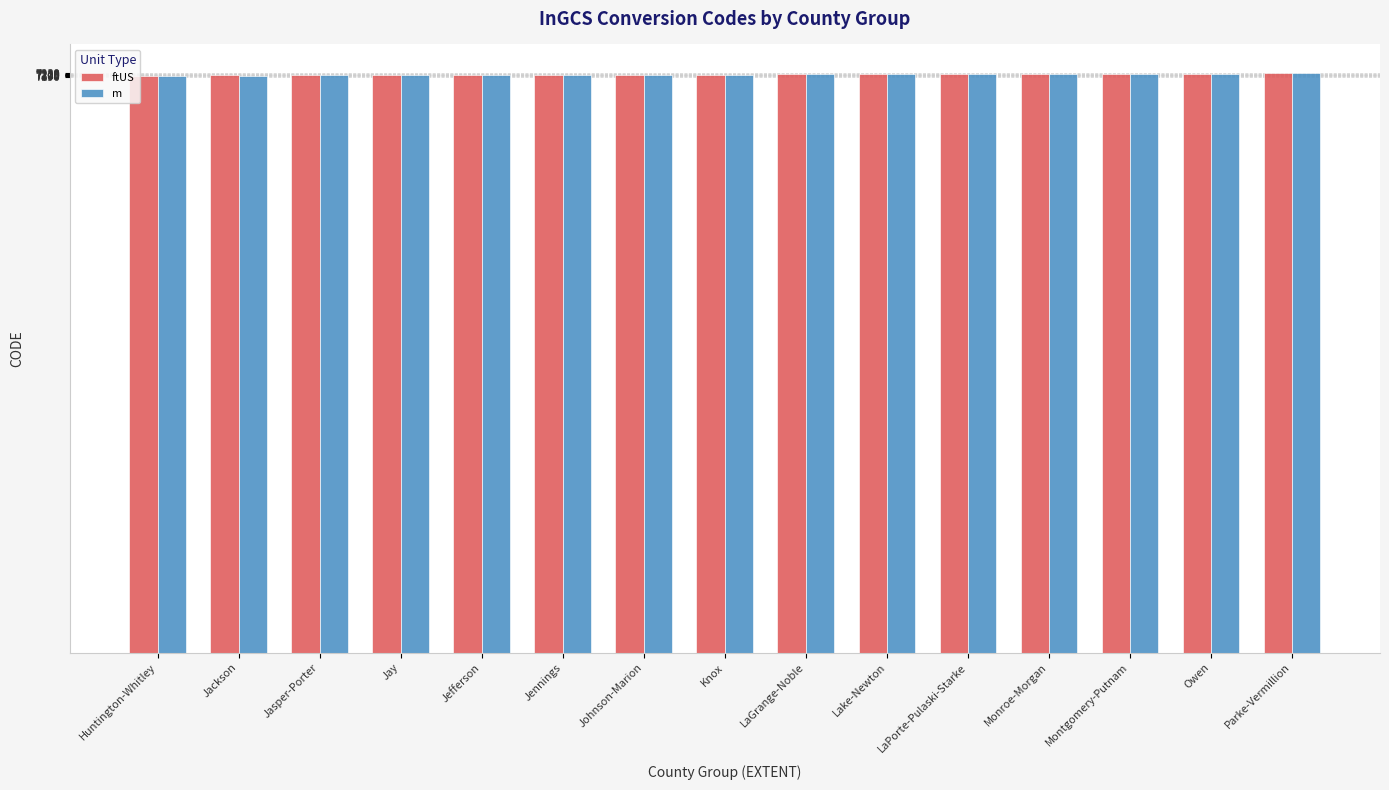

What is the spread (max minus min) of values at LaPorte-Pulaski-Starke?

1